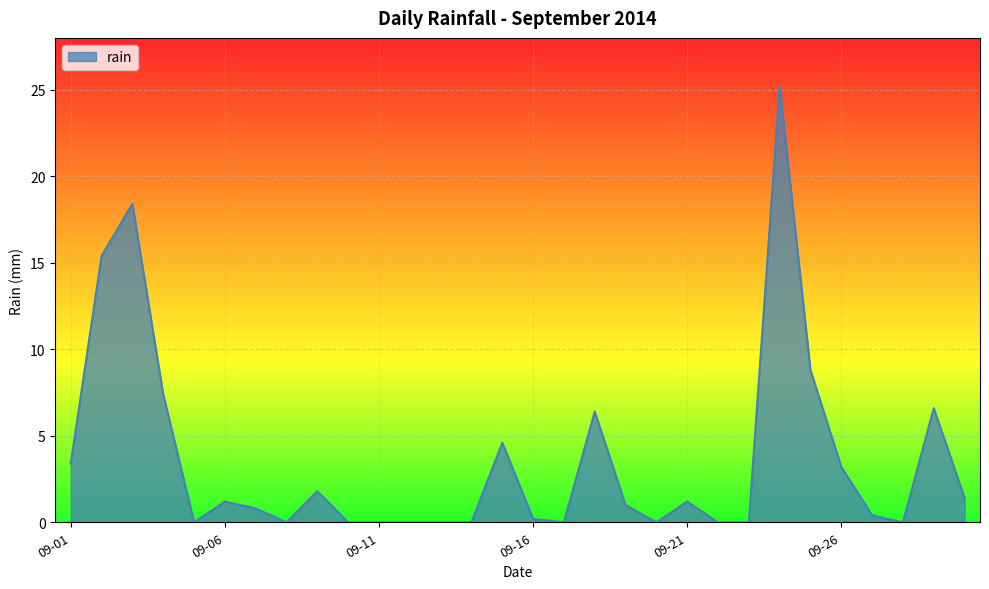

Reading left to right, transcribe all the data shown in this chart.

3.4	15.4	18.4	7.4	0.0	1.2	0.8	0.0	1.8	0.0	0.0	0.0	0.0	0.0	4.6	0.2	0.0	6.4	1.0	0.0	1.2	0.0	0.0	25.2	8.8	3.2	0.4	0.0	6.6	1.4